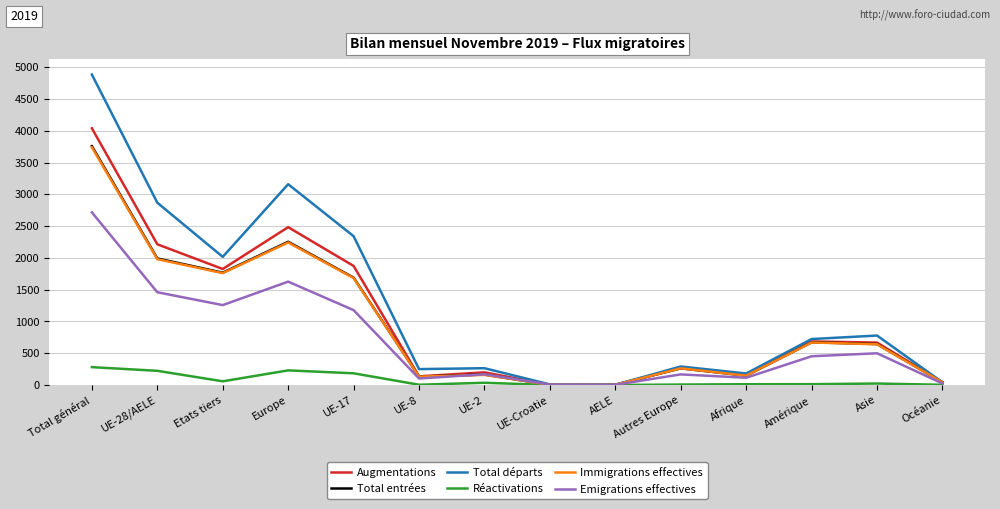

How many lines are shown in the chart?

6